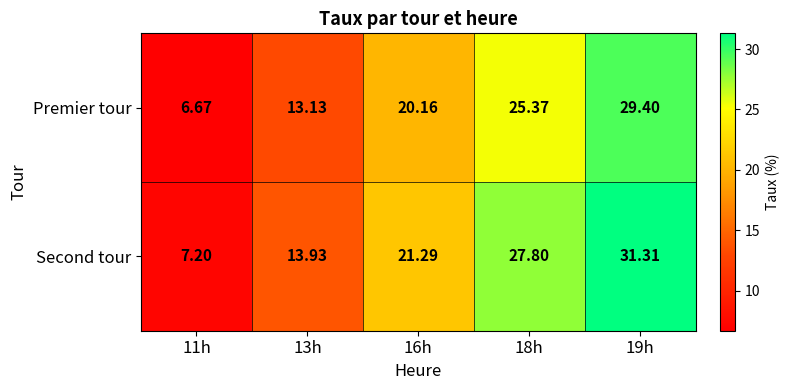

List the series in order of their peak value, lowest first.

Premier tour, Second tour